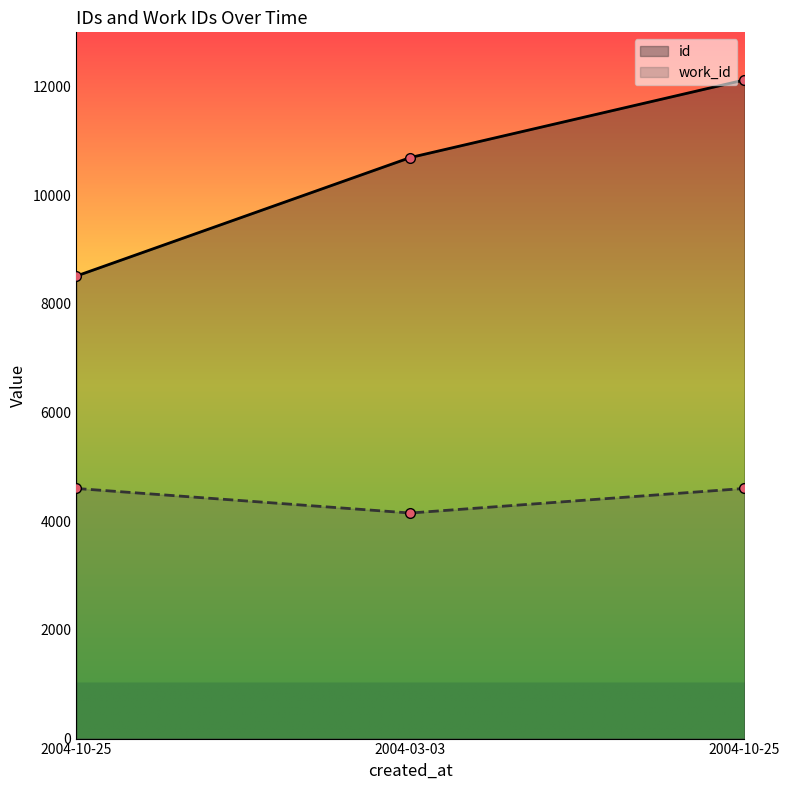

What is the smallest value displayed?

4152